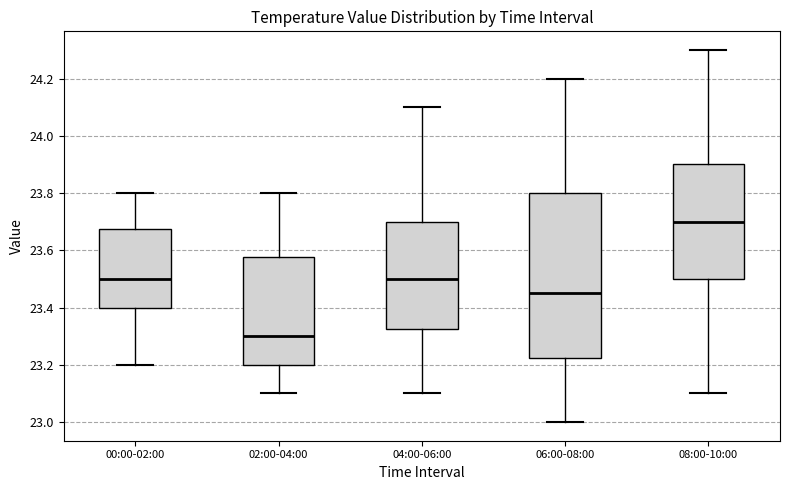

Where does the upper whisker of the box for 04:00-06:00 end on the y-axis? The values are not printed on the chart, so give them approximately, as read against the axis.

24.10